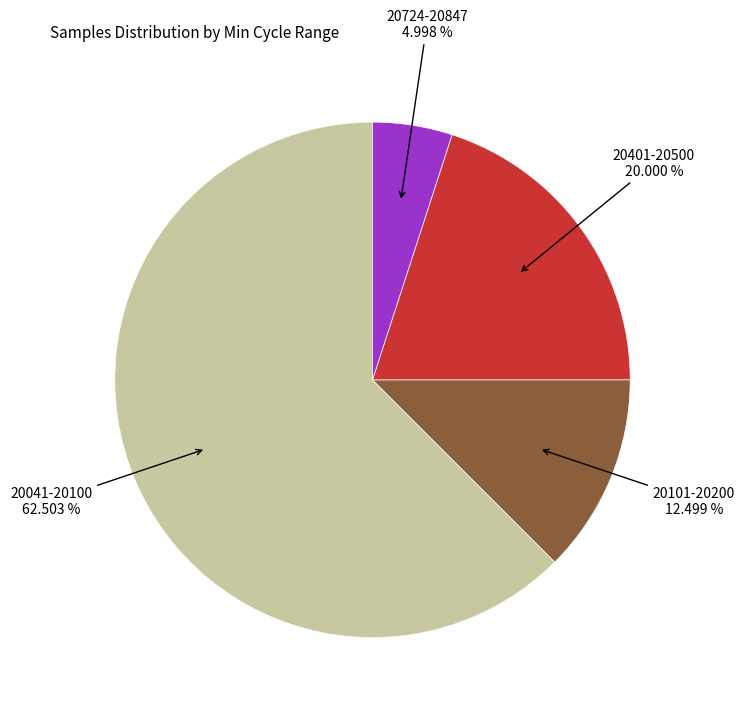

Is there any slice that represents more than half of the pie?

Yes